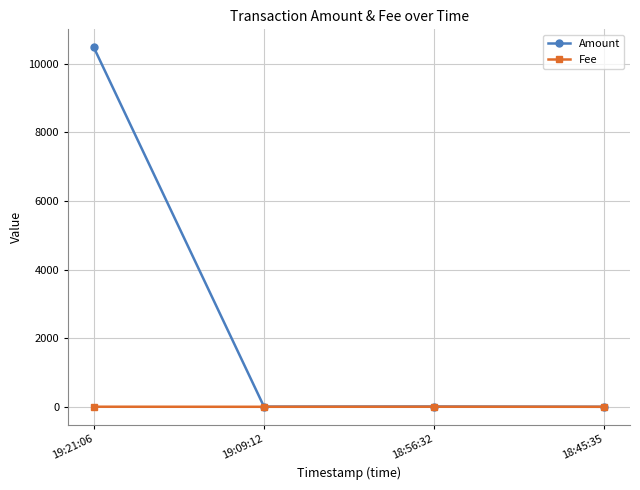

Where is the first local maximum for Amount?

18:56:32